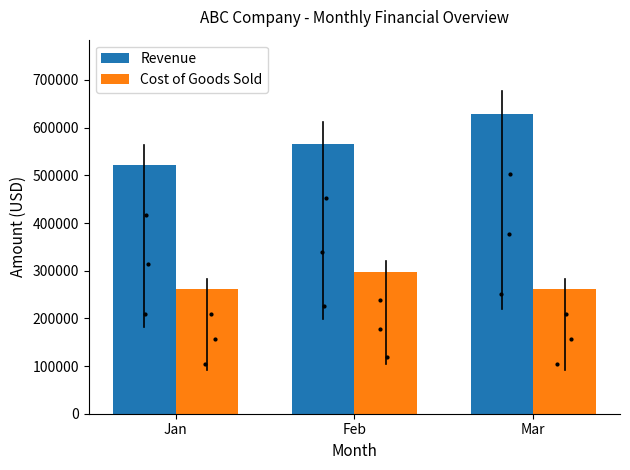

At which category is the sum across all series the highest?

Mar